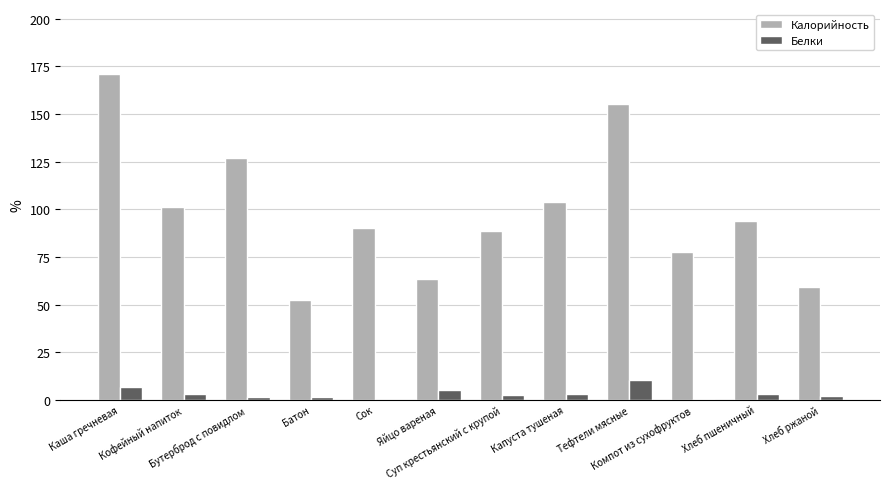

What is the sum of all Калорийность values?

1182.6